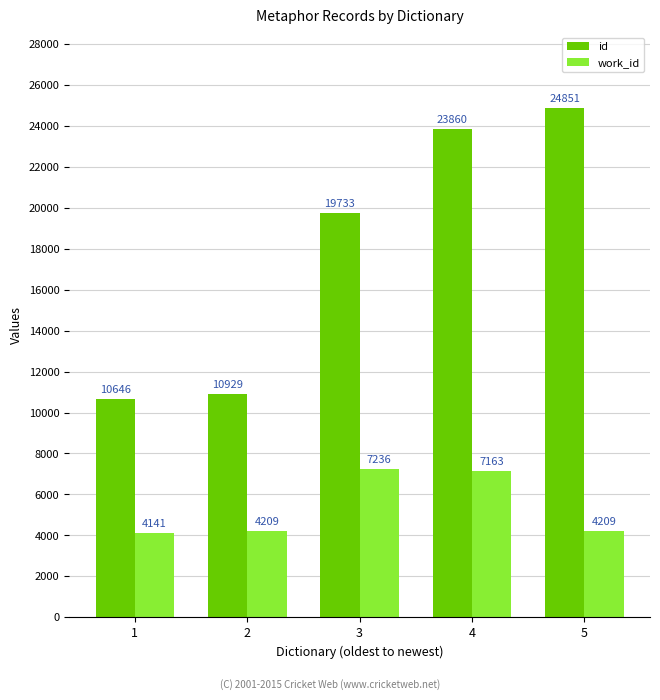

Is it true that work_id equals 7555 at 5?

False